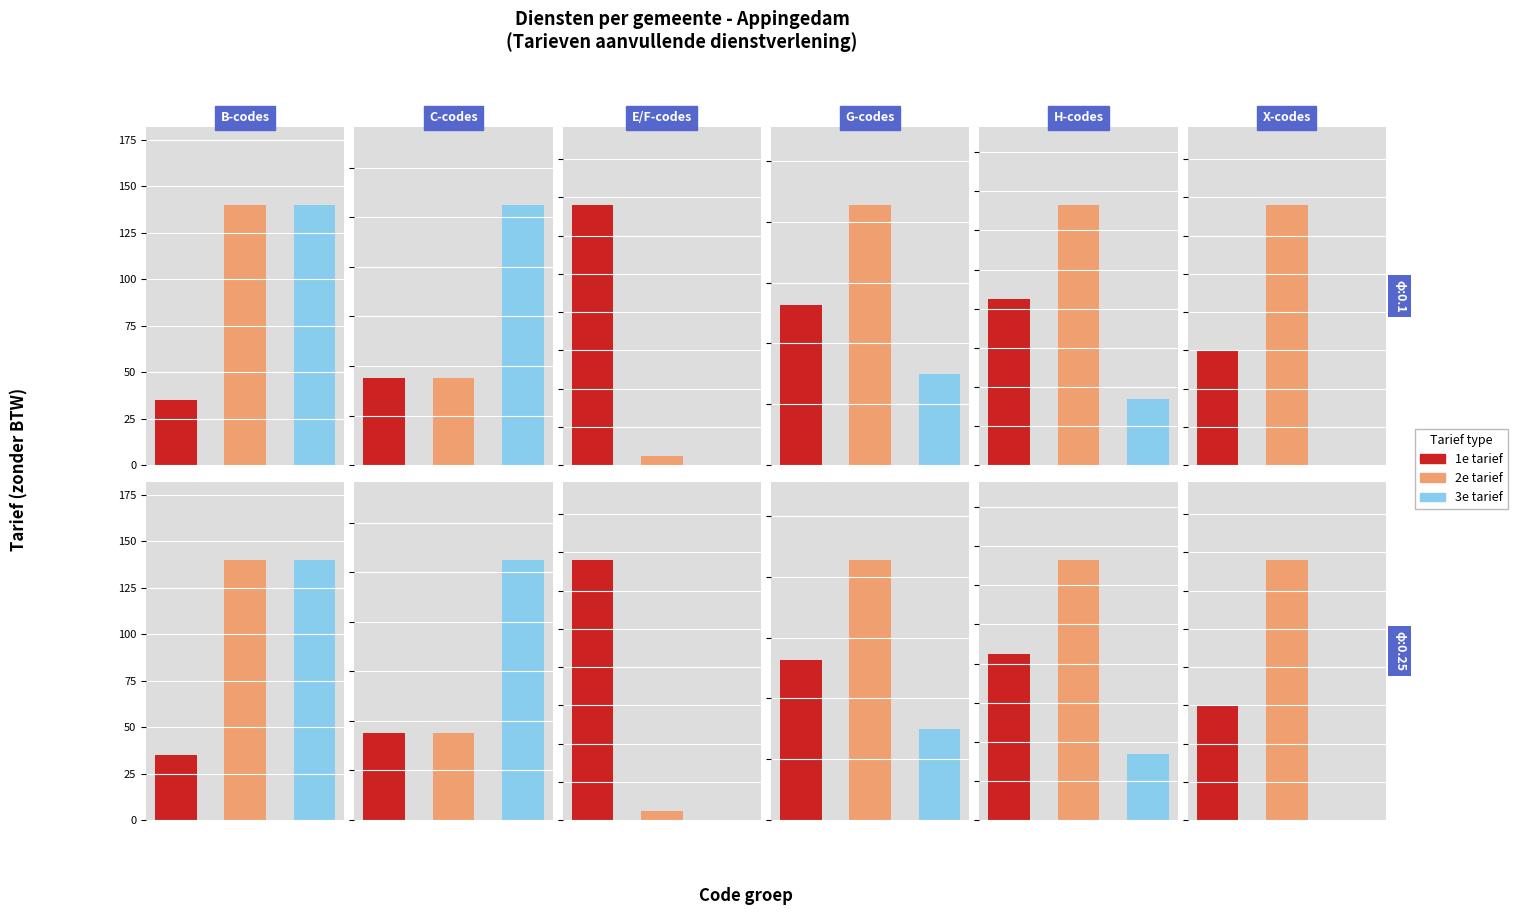

True or false: Tarief has a value of 53.3 at B1.

False